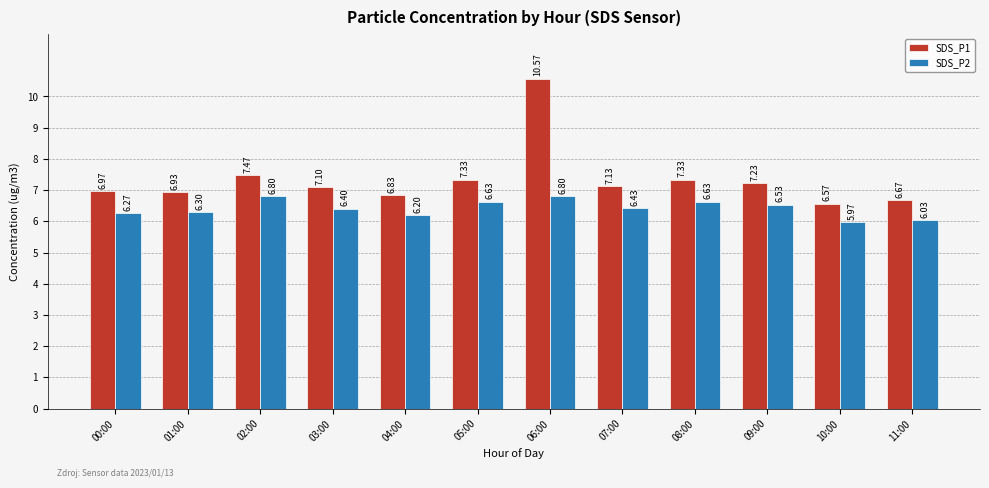

How many values in the SDS_P2 series exceed 6?

11